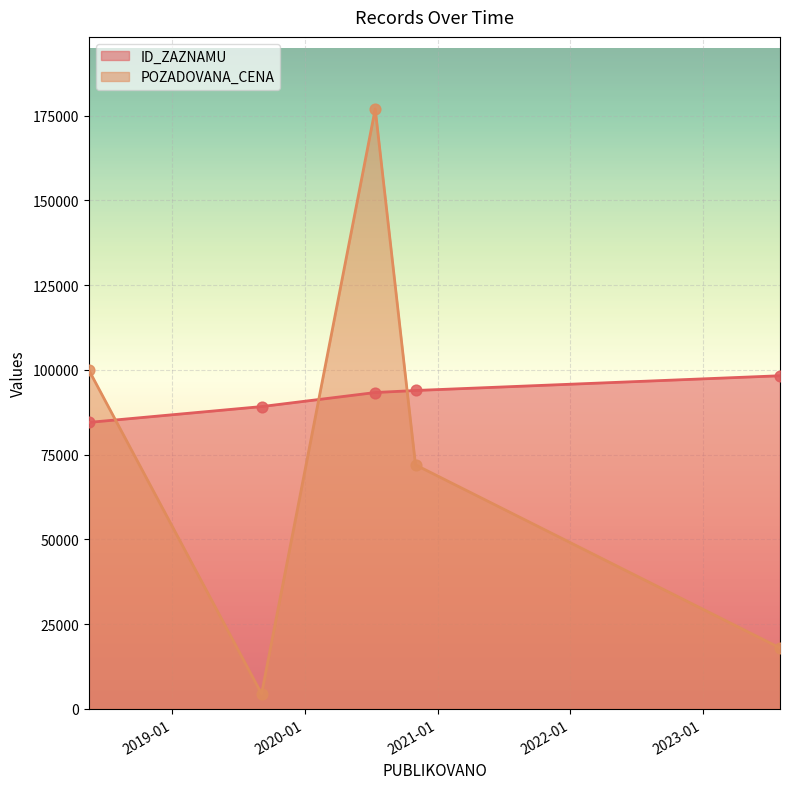

Which series reaches the maximum Y coordinate?

POZADOVANA_CENA